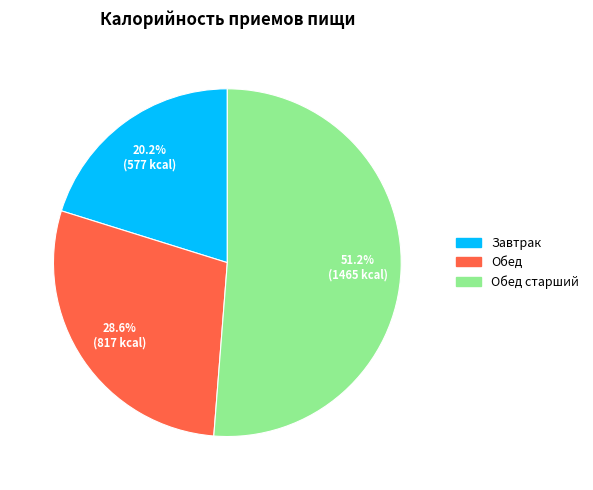

Is there a majority slice in this chart?

Yes